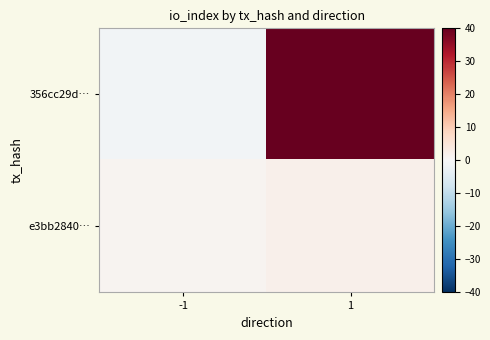

Reading left to right, extract all data points from this chart.

356cc29d…: -1=-1	1=40
e3bb2840…: -1=1	1=2